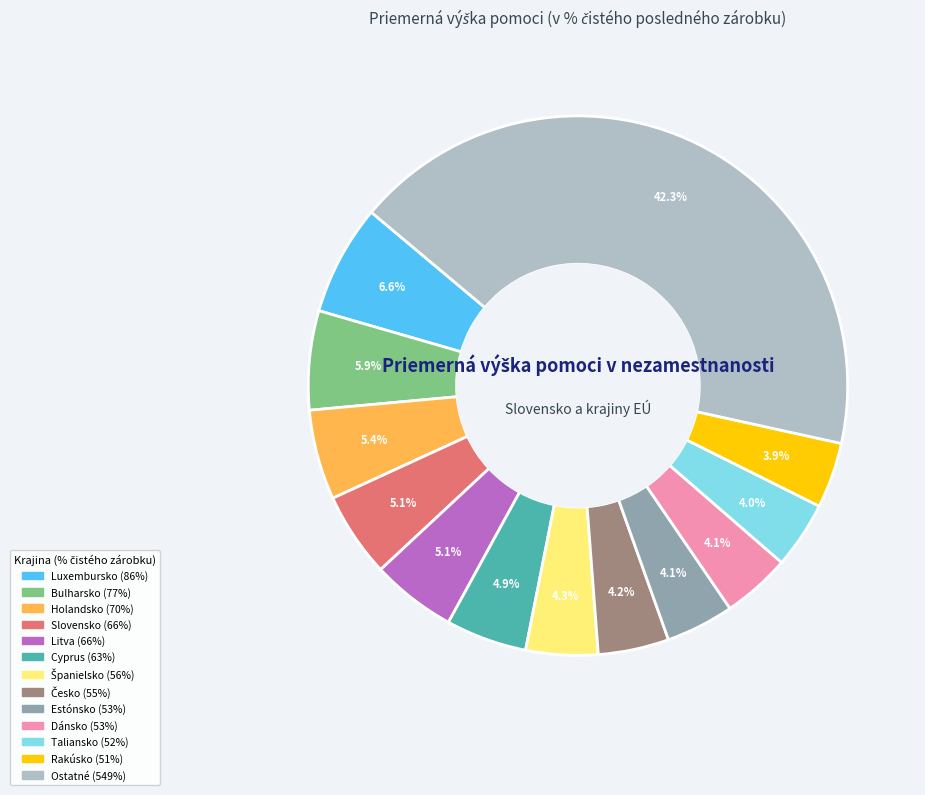

How many slices are in this pie chart?

13